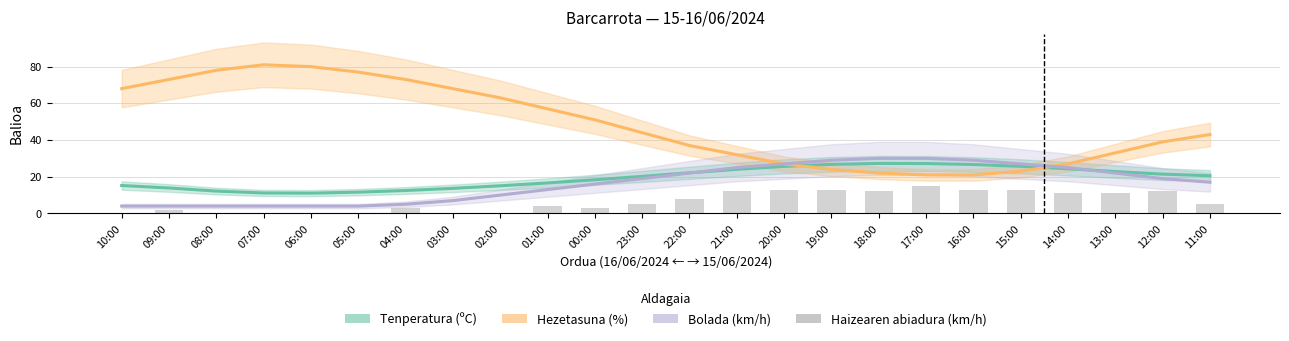

Which label corresponds to the largest value in the chart?

07:00